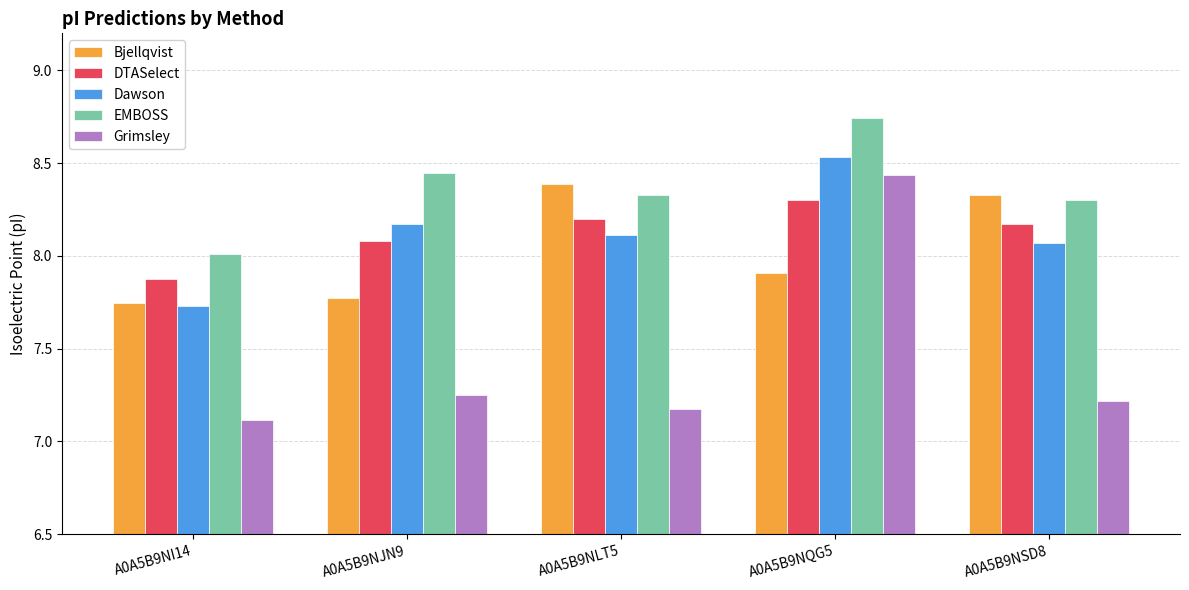

What is the difference between the maximum and minimum values in the Bjellqvist series?

0.6